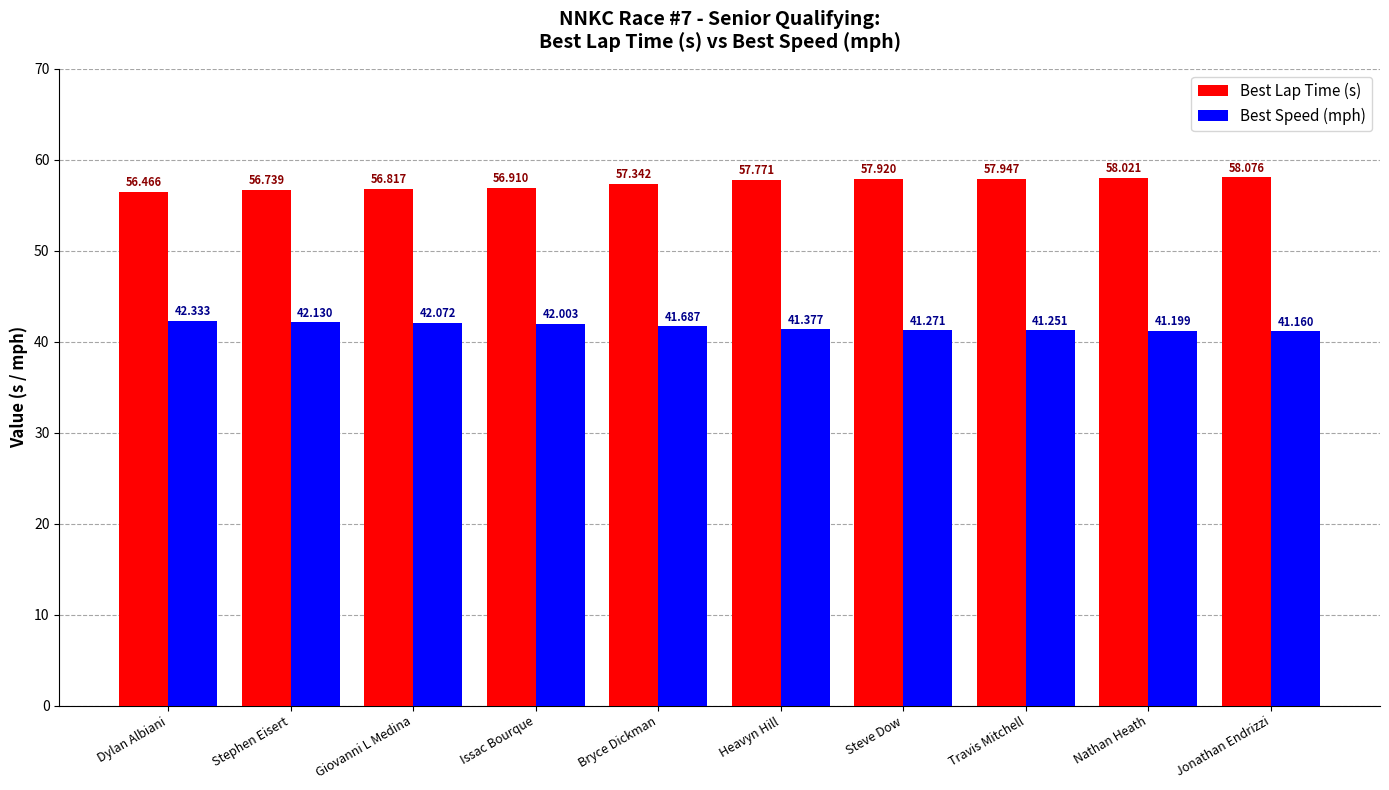

Is it true that Best Speed (mph) equals 41.2 at Nathan Heath?

True